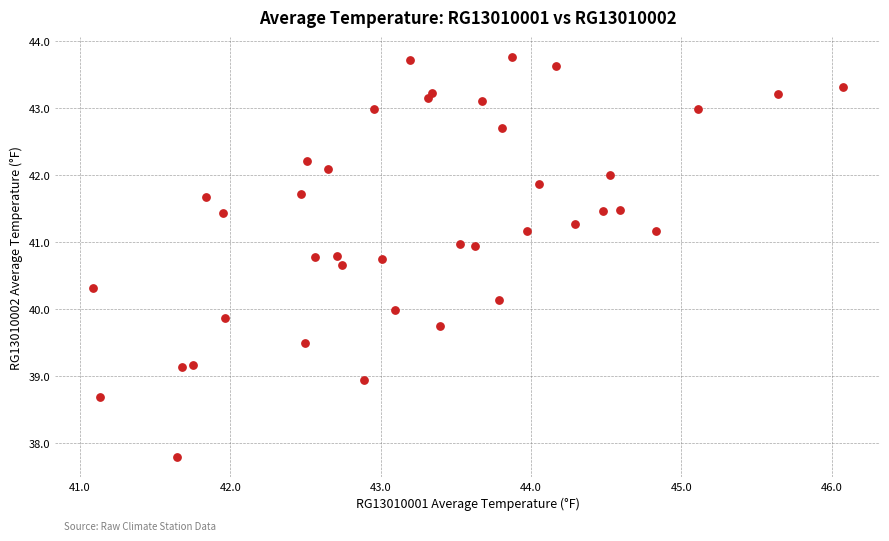

What is the range of X values (max minus min)?

5.0